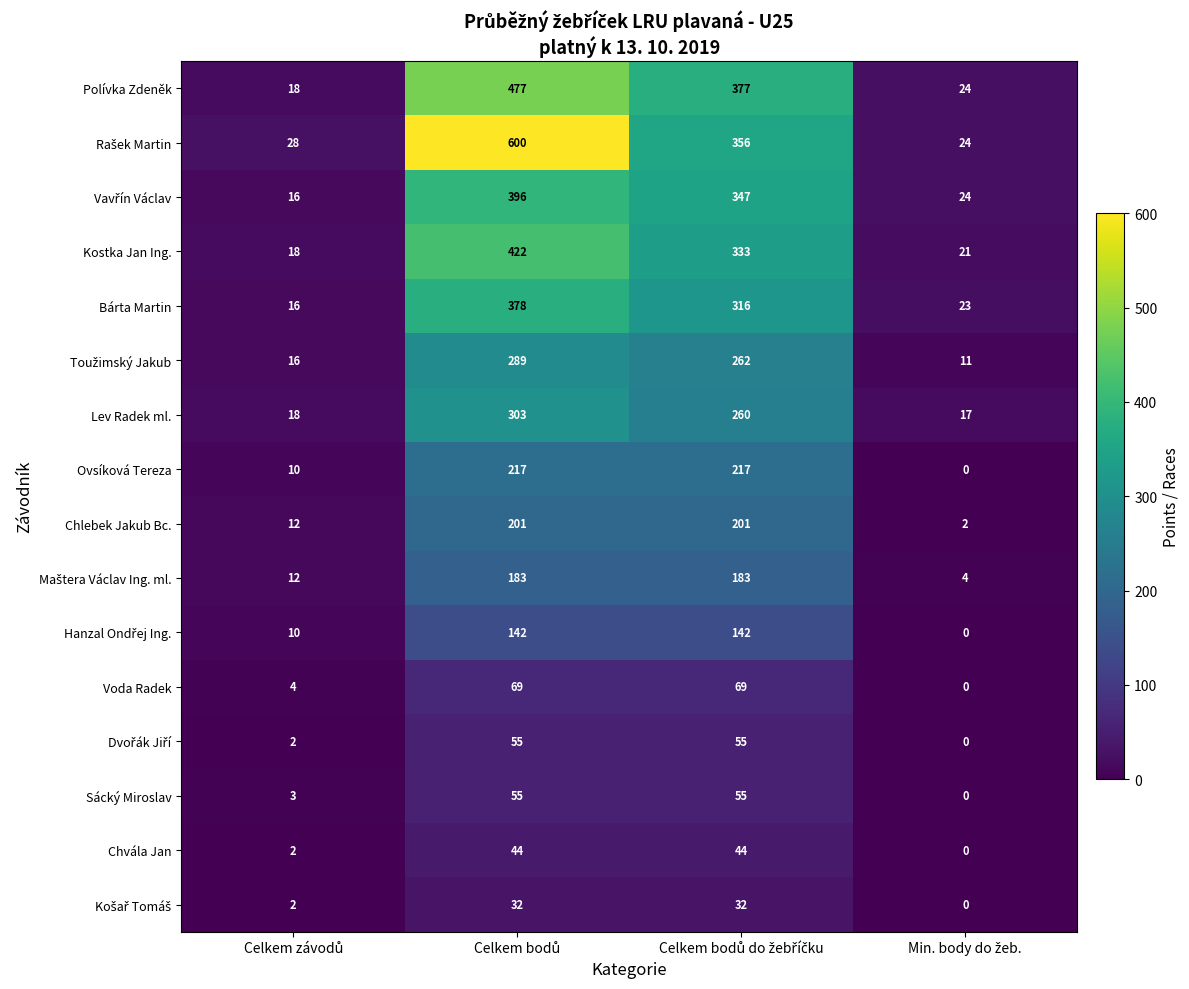

What is the sum of all Kostka Jan Ing. values?

794